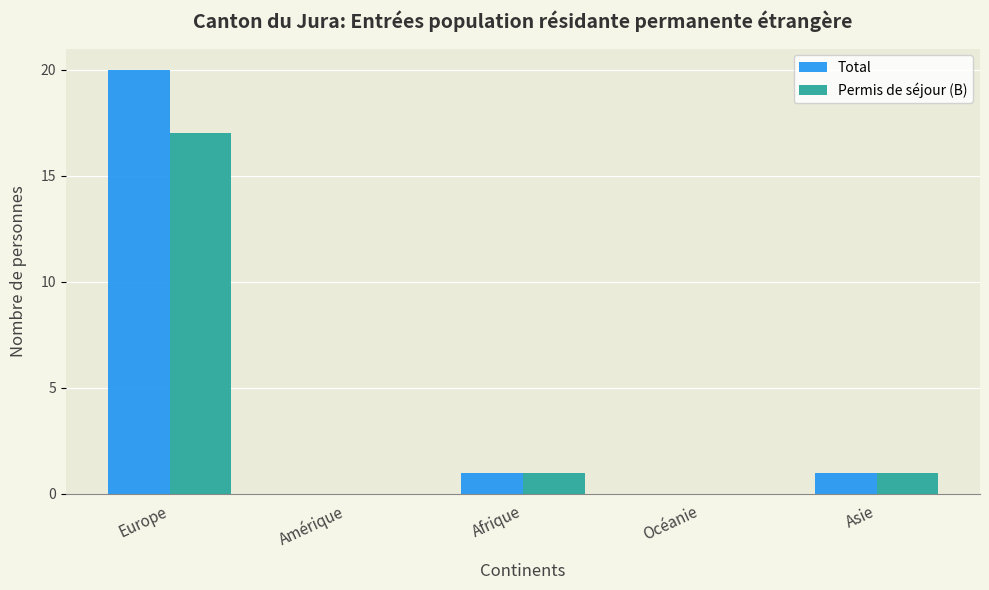

What is the maximum value for Permis de séjour (B)?

17